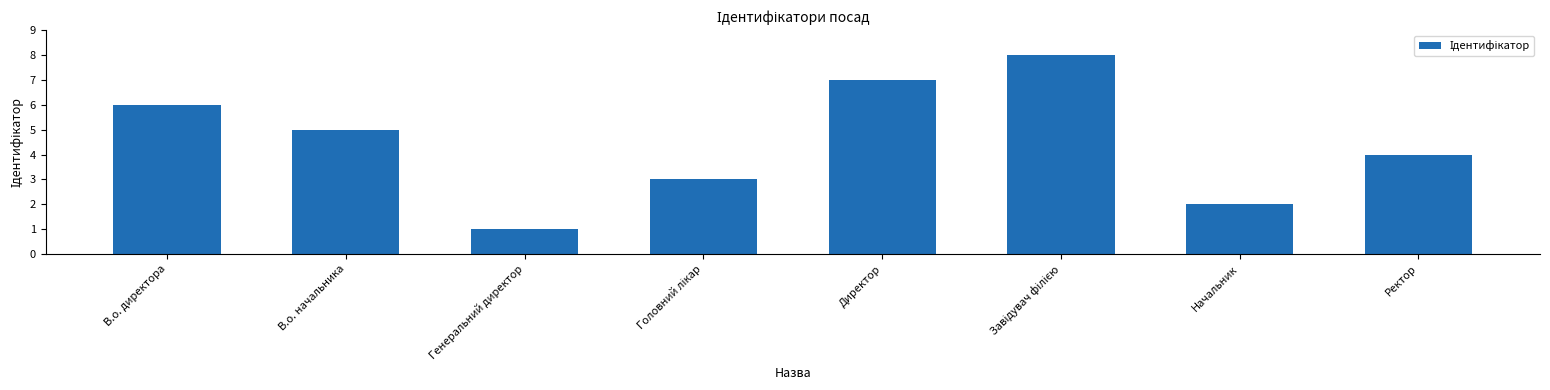

Between В.о. начальника and Директор, which is larger?

Директор